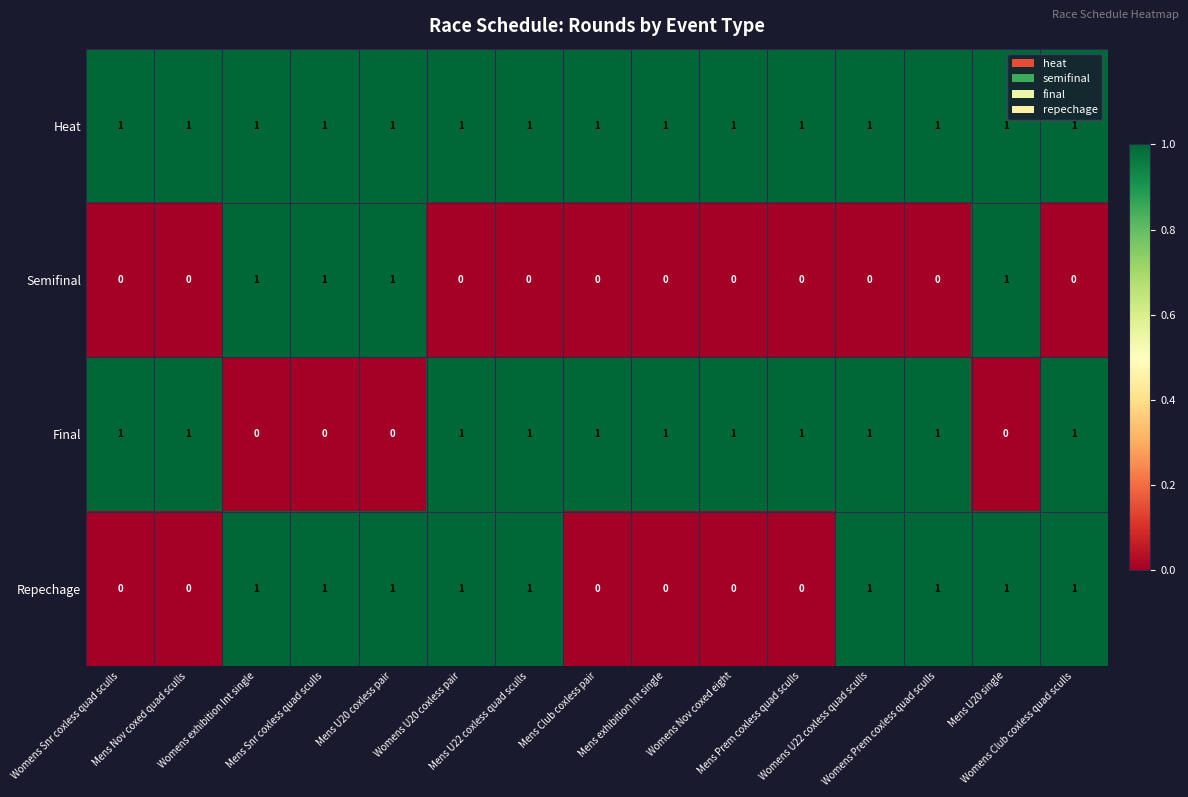

At how many categories does at least one series exceed 0?

15